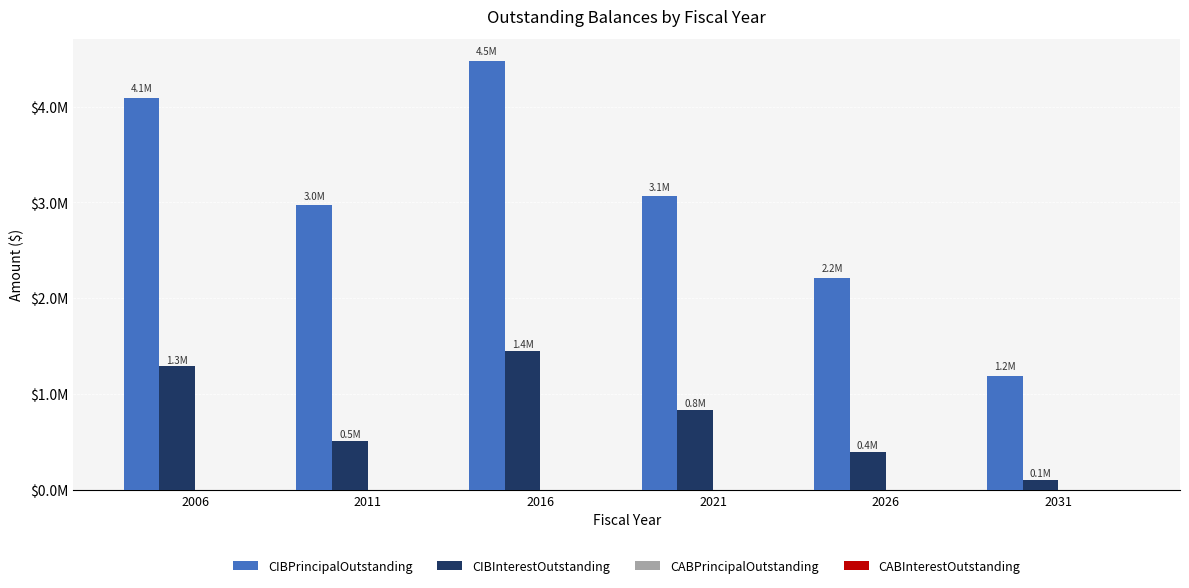

What is the highest value of the CIBPrincipalOutstanding series?

4480000.0